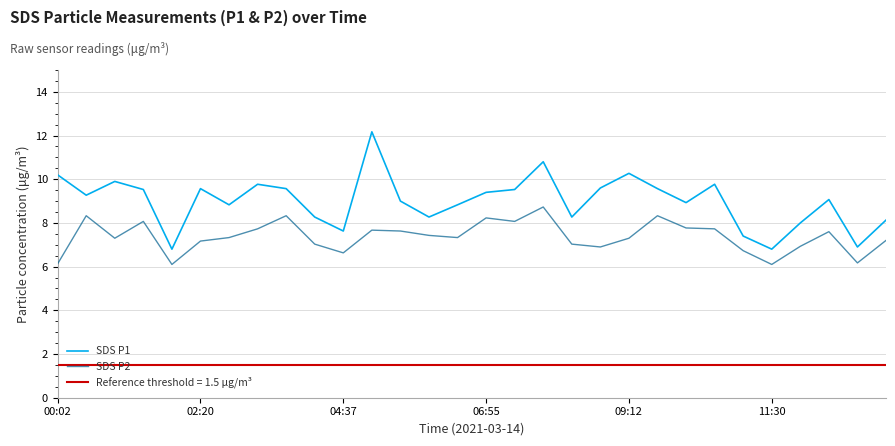

What is the highest value of the SDS P2 series?

8.7